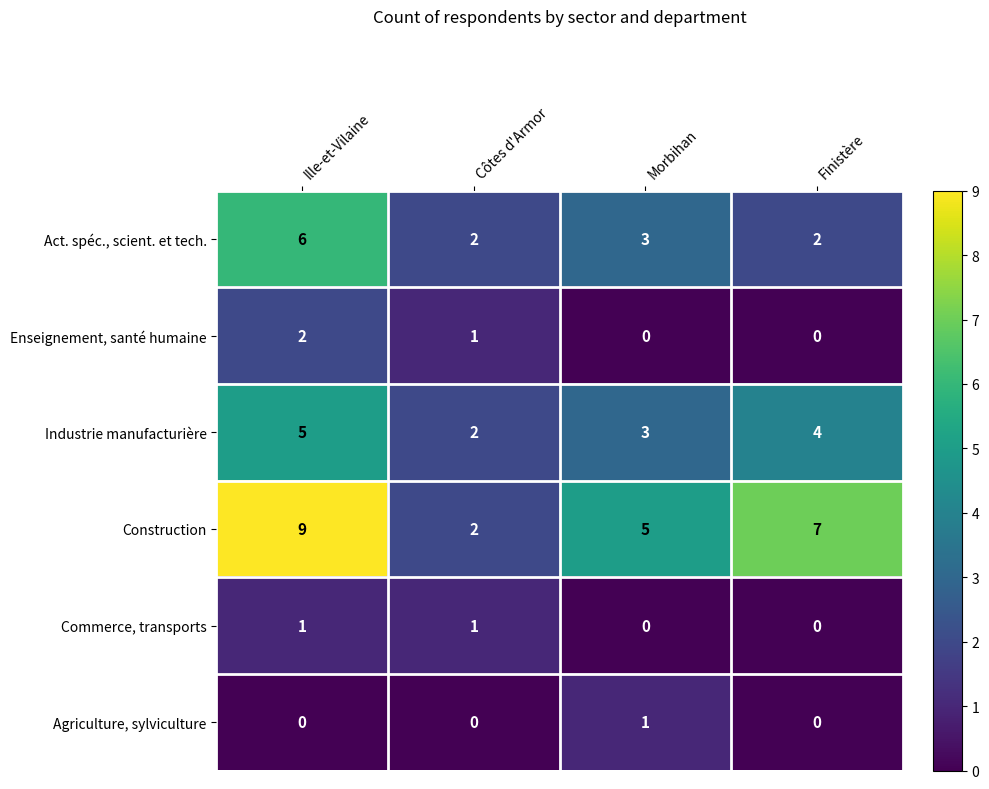

Where does the Industrie manufacturière series first go above 4?

Ille-et-Vilaine